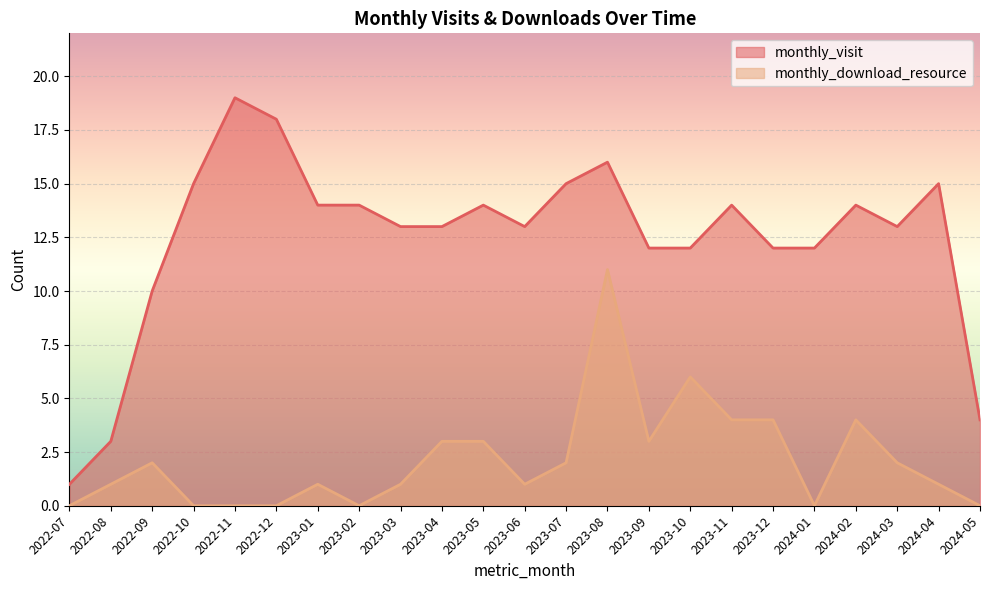

Where is monthly_visit nearest to the value 10?

2022-09